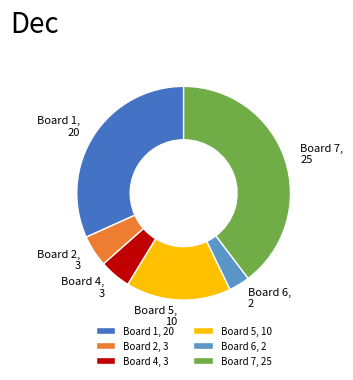

True or false: Board 1, 20 accounts for 32% of the total.

True